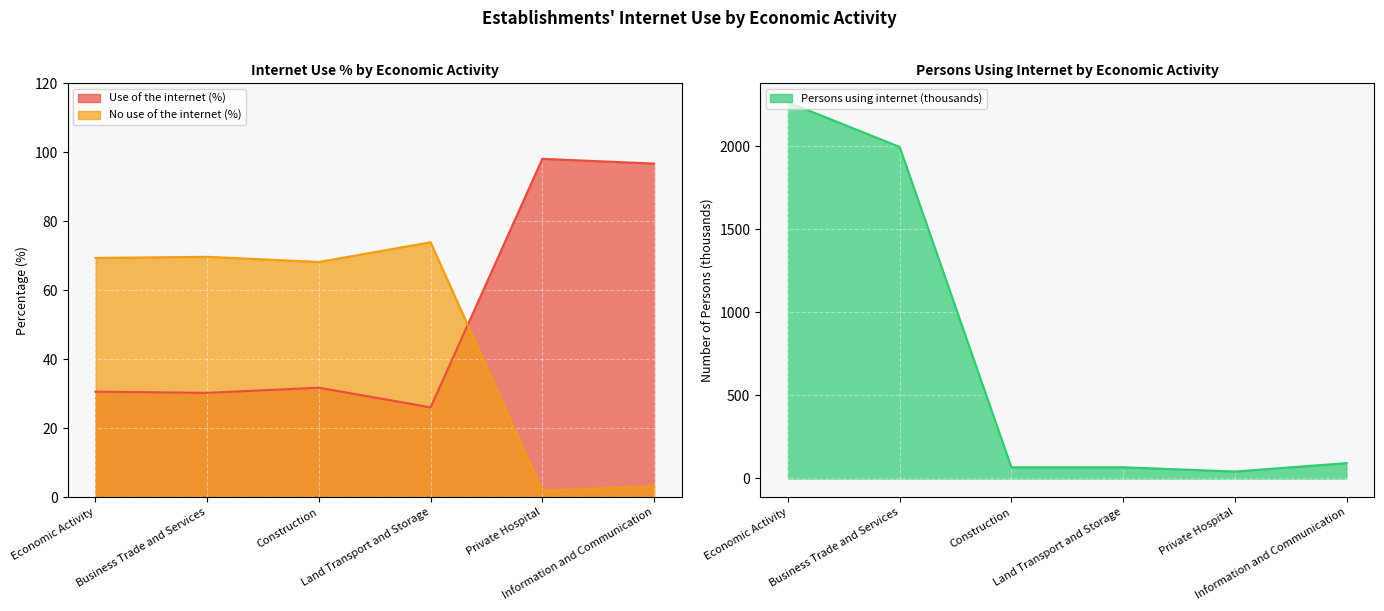

Which category has the highest value in the Persons using internet (thousands) series?

Economic Activity